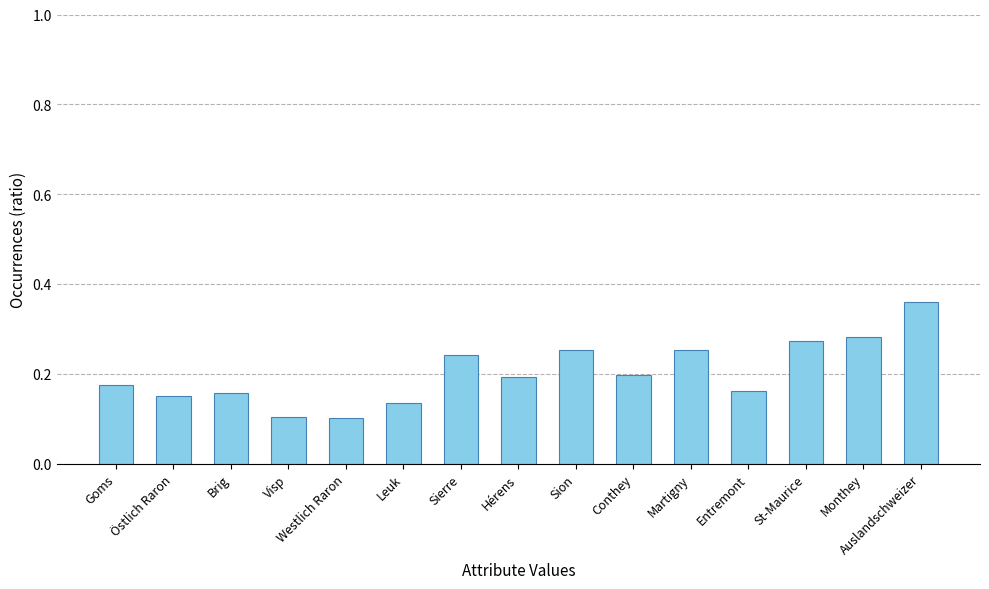

How many categories are shown in the chart?

15